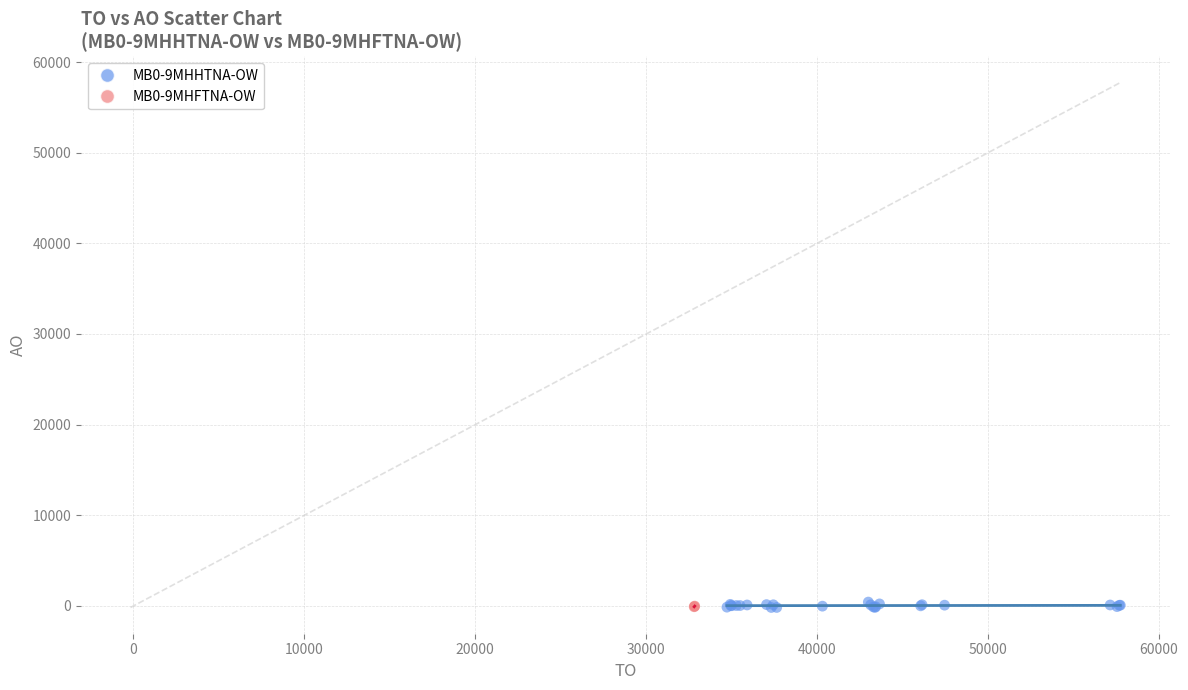

What are all the series names shown in the legend?

MB0-9MHHTNA-OW, MB0-9MHFTNA-OW